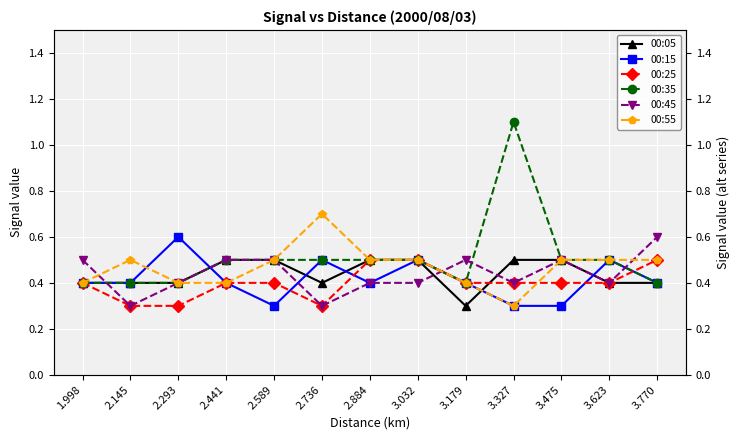

What is the sum of the 00:05 values at 2.145 and 3.623?

0.8